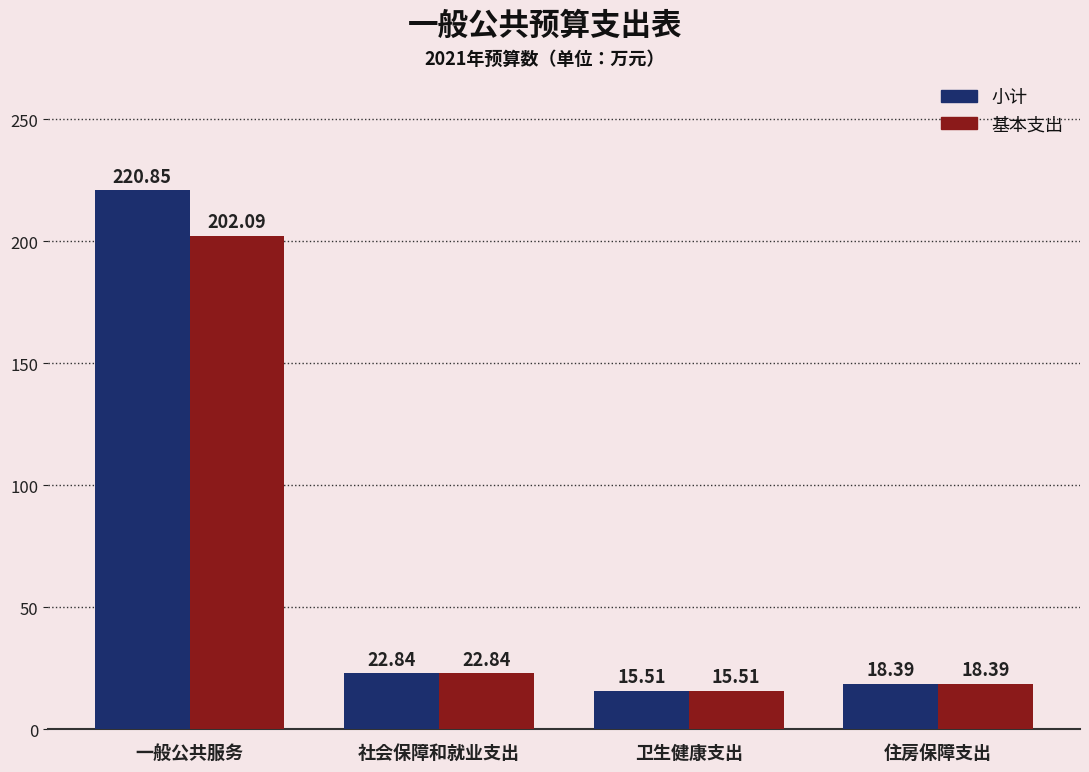

How many data points in 基本支出 are less than 22?

2